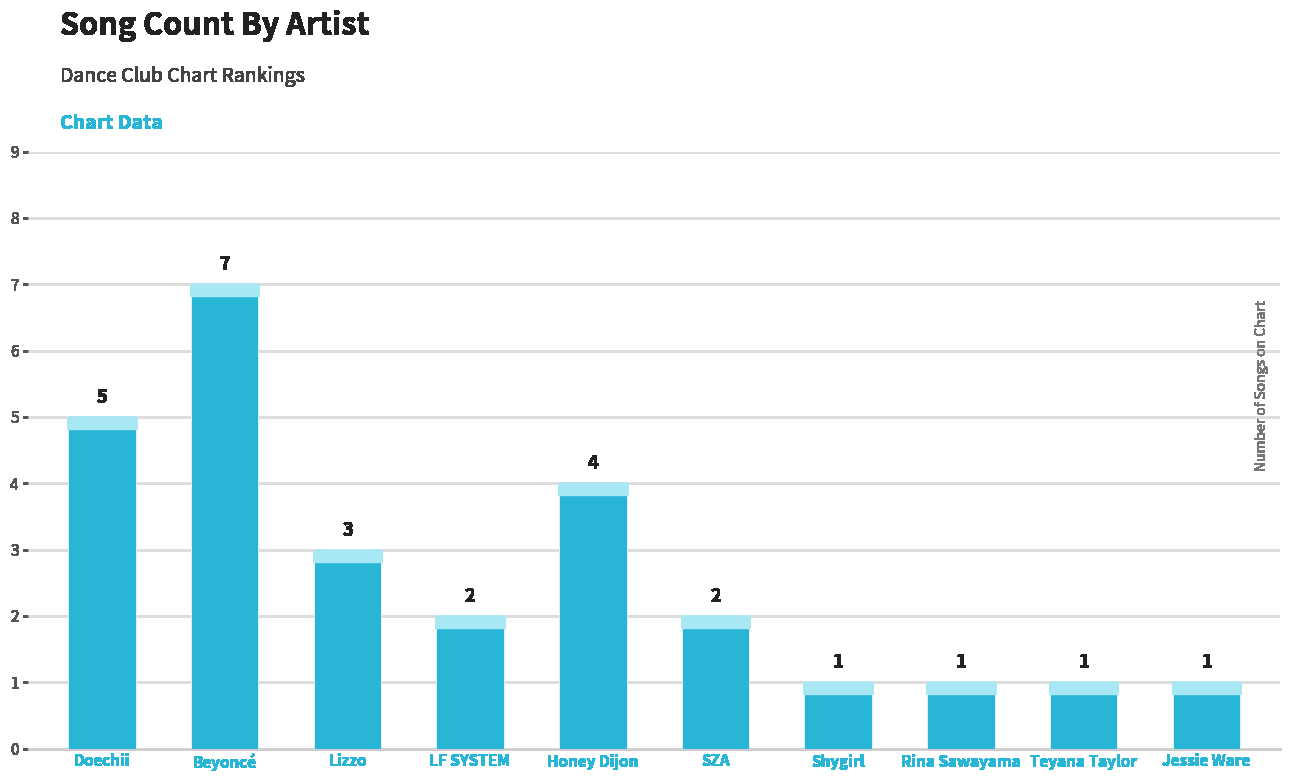

How many values are below 2?

4